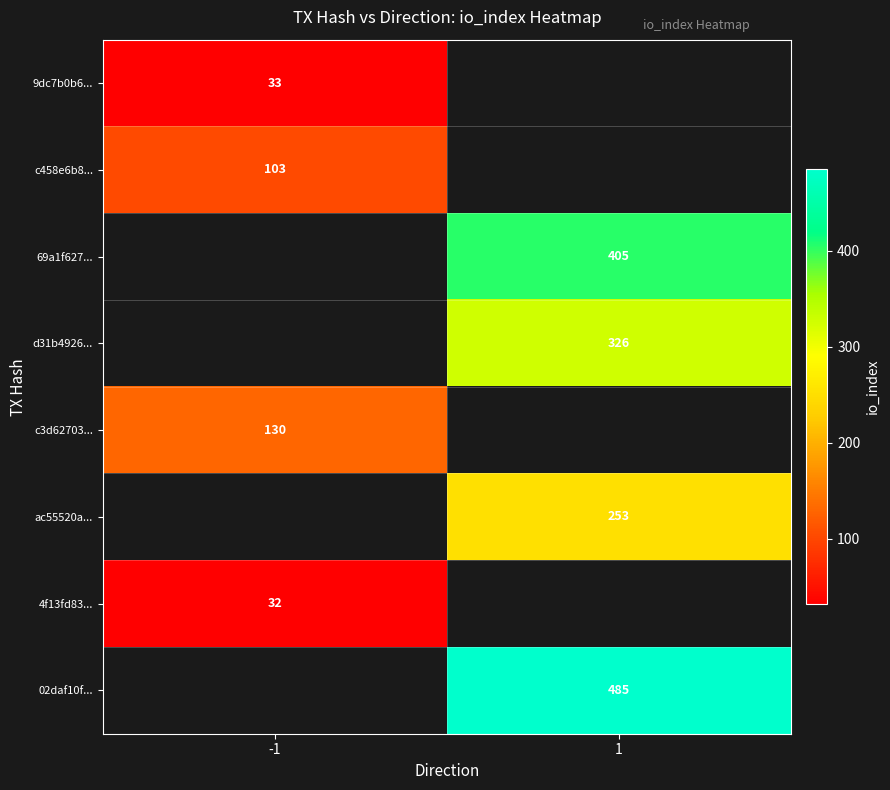

Count the number of categories in the chart.

2